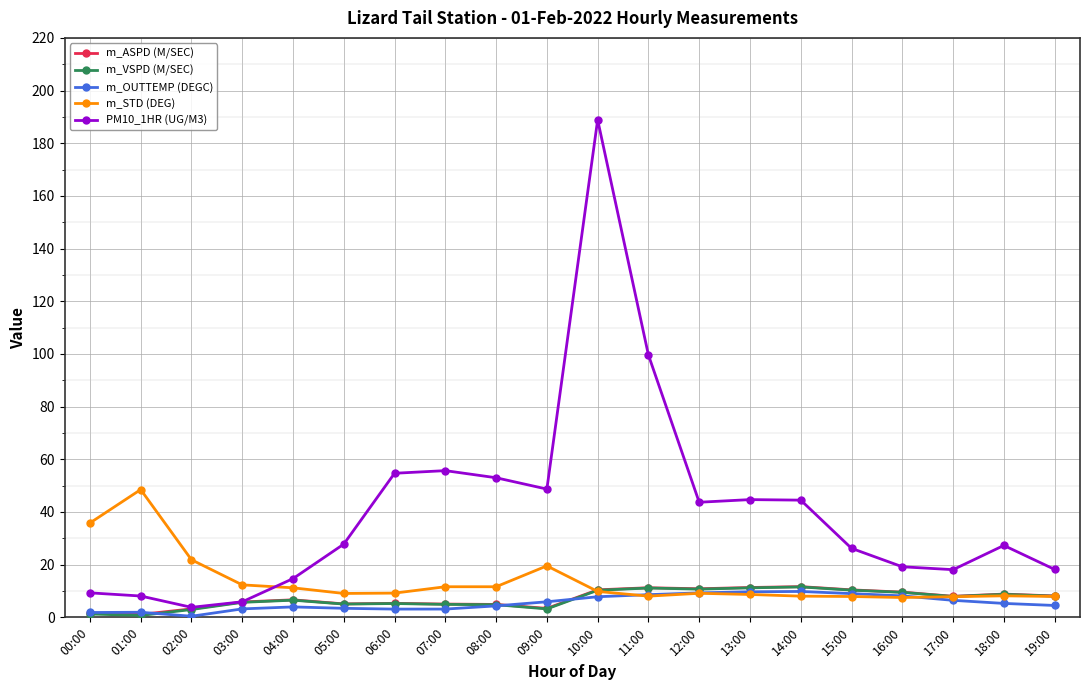

What is the difference between the highest and lowest values at 10:00?

181.1